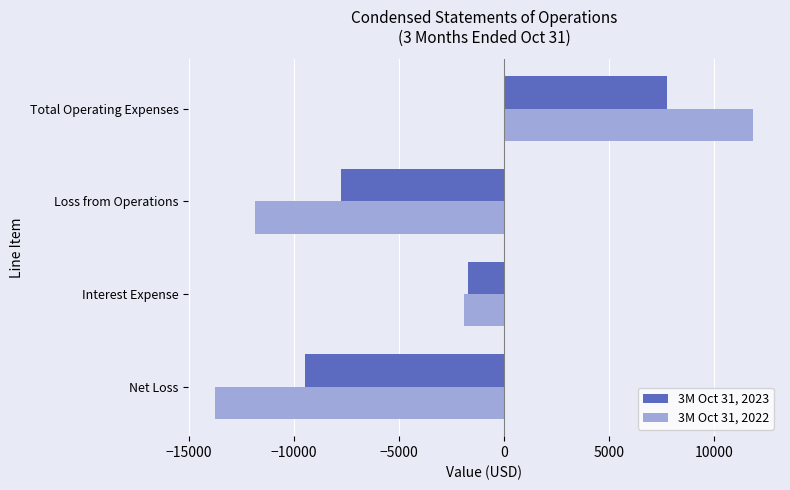

Where is 3M Oct 31, 2023 nearest to the value -862?

Interest Expense